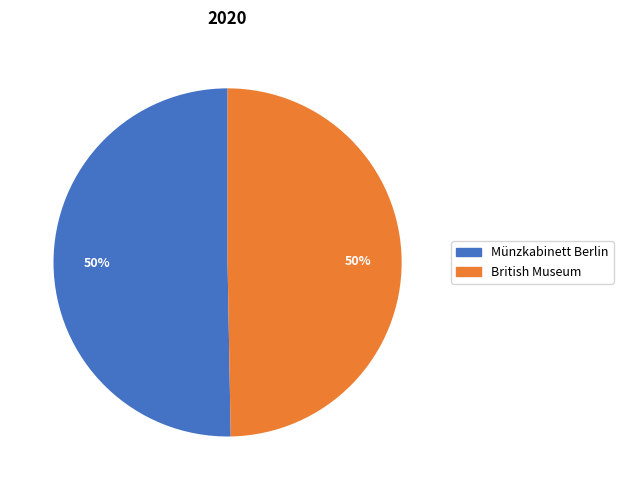

To the nearest percent, what portion does British Museum represent?

50%